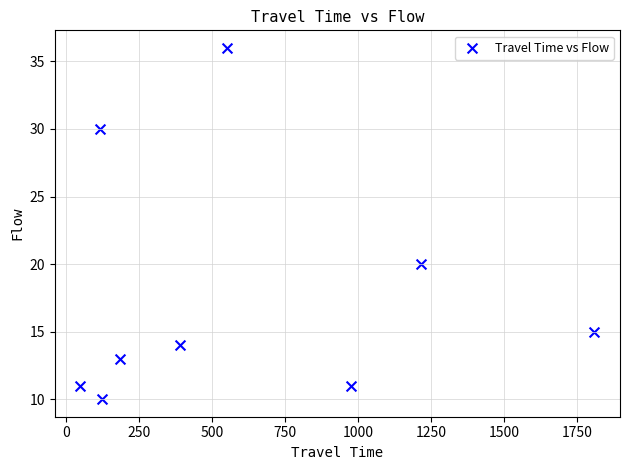

What is the average Y value?

18